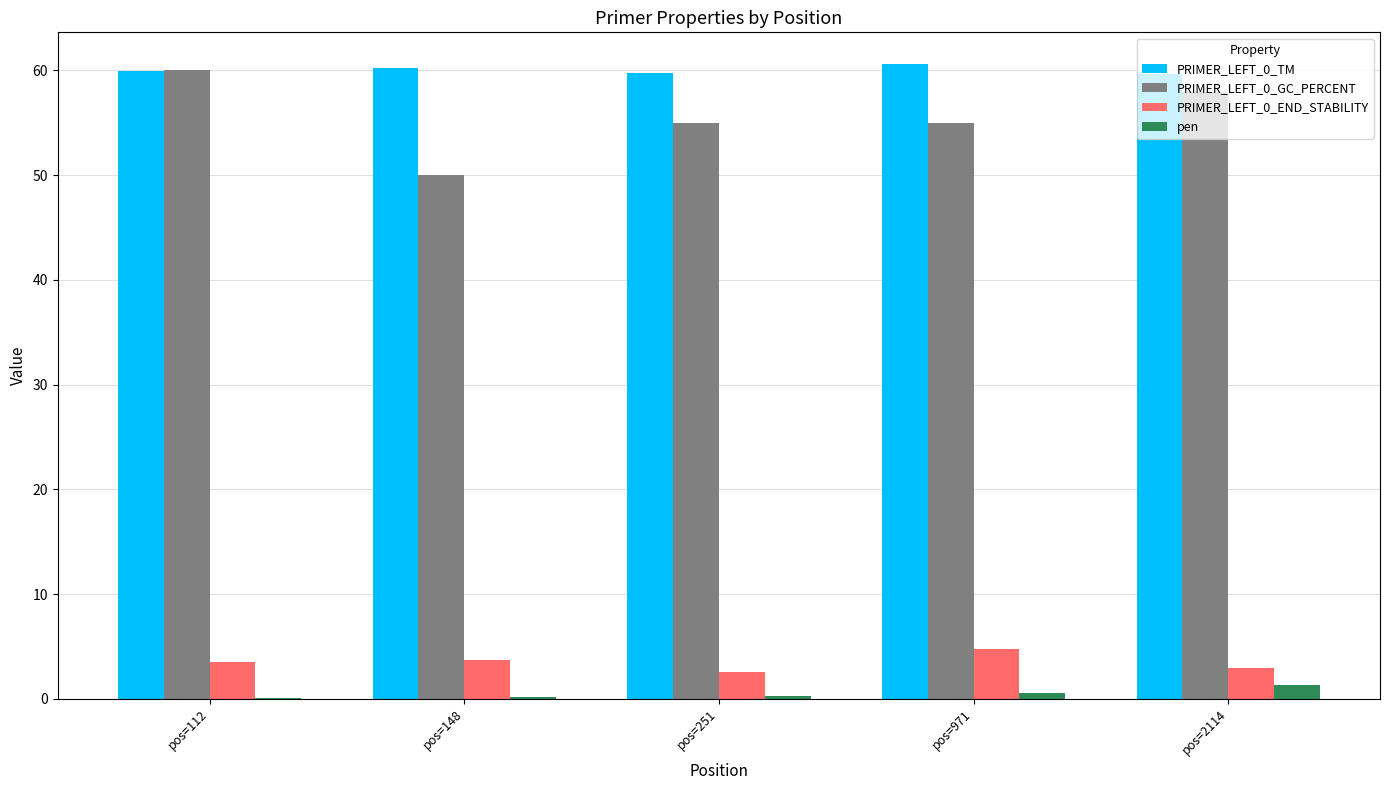

The PRIMER_LEFT_0_END_STABILITY series shows 3.7 at pos=148. True or false?

True